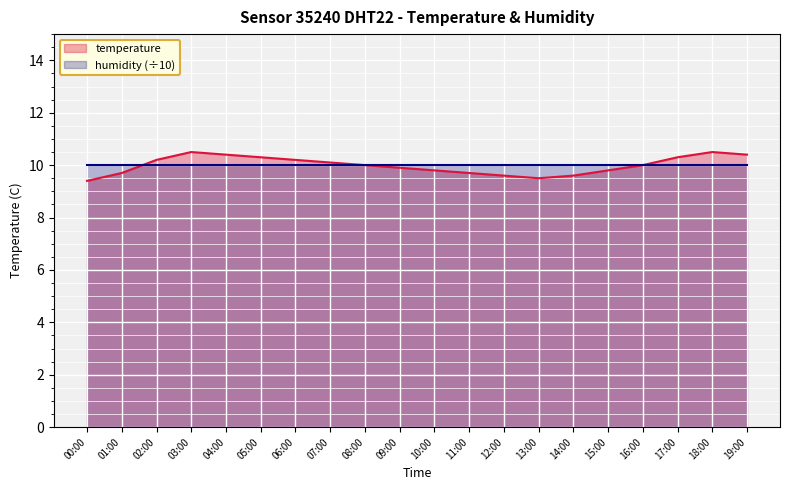

True or false: the data shows 16.7 at 04:00.

False